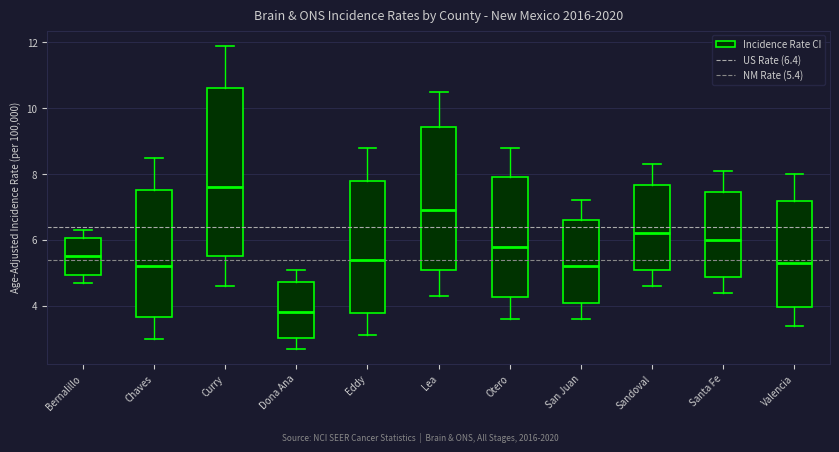

Where does the median line of the box for Curry sit on the y-axis? The values are not printed on the chart, so give them approximately, as read against the axis.

7.6